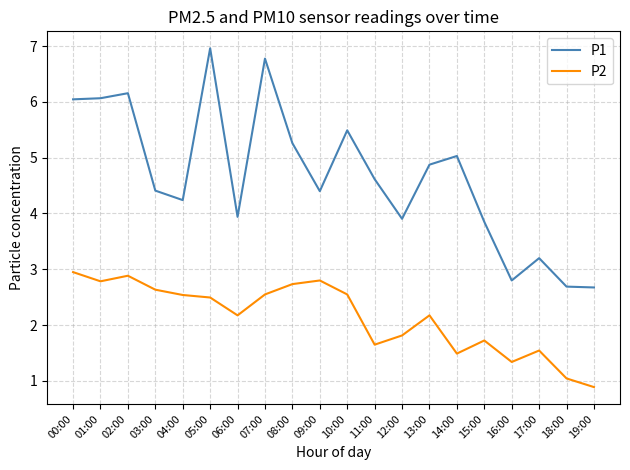

What is the average value of the P1 series?

4.7